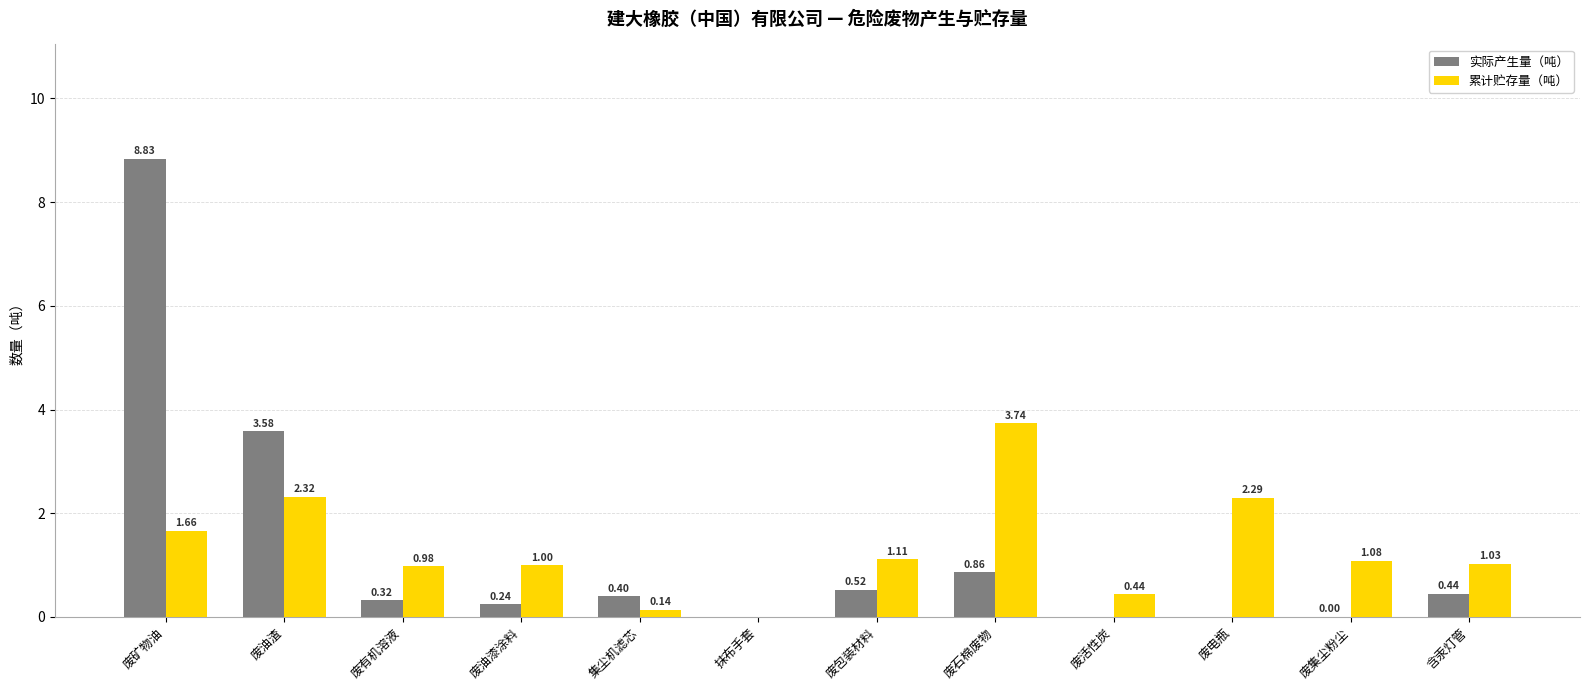

Where does the 累计贮存量（吨） series first go above 1?

废矿物油